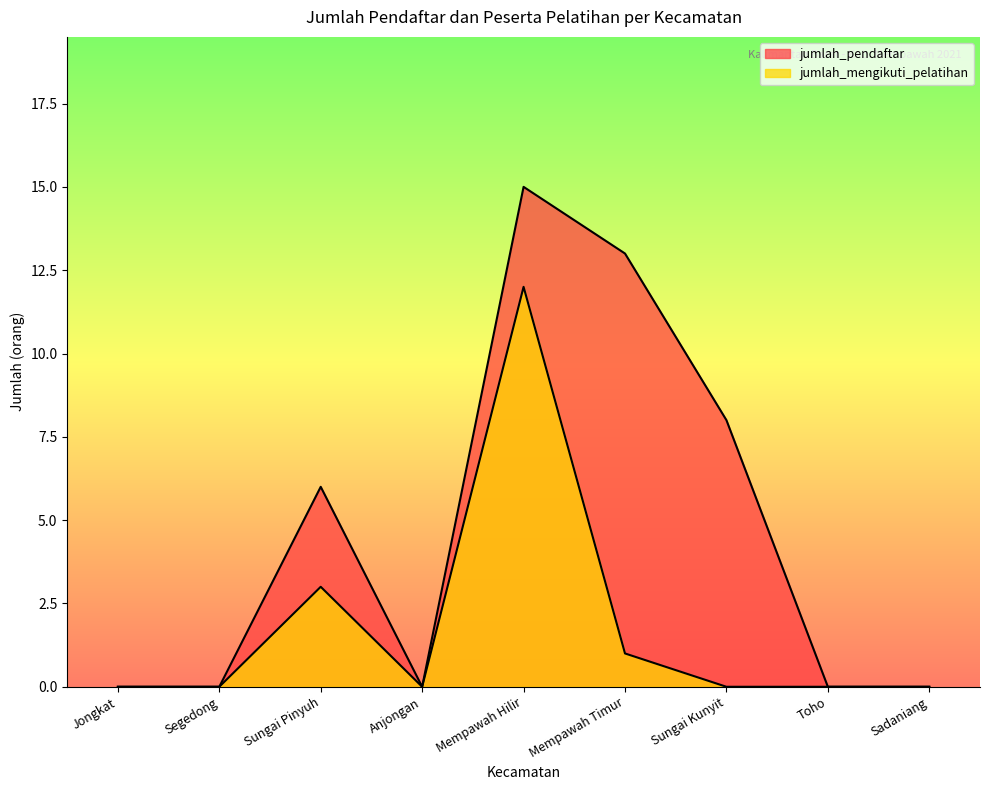

Reading left to right, extract all data points from this chart.

jumlah_pendaftar: Jongkat=0	Segedong=0	Sungai Pinyuh=6	Anjongan=0	Mempawah Hilir=15	Mempawah Timur=13	Sungai Kunyit=8	Toho=0	Sadaniang=0
jumlah_mengikuti_pelatihan: Jongkat=0	Segedong=0	Sungai Pinyuh=3	Anjongan=0	Mempawah Hilir=12	Mempawah Timur=1	Sungai Kunyit=0	Toho=0	Sadaniang=0